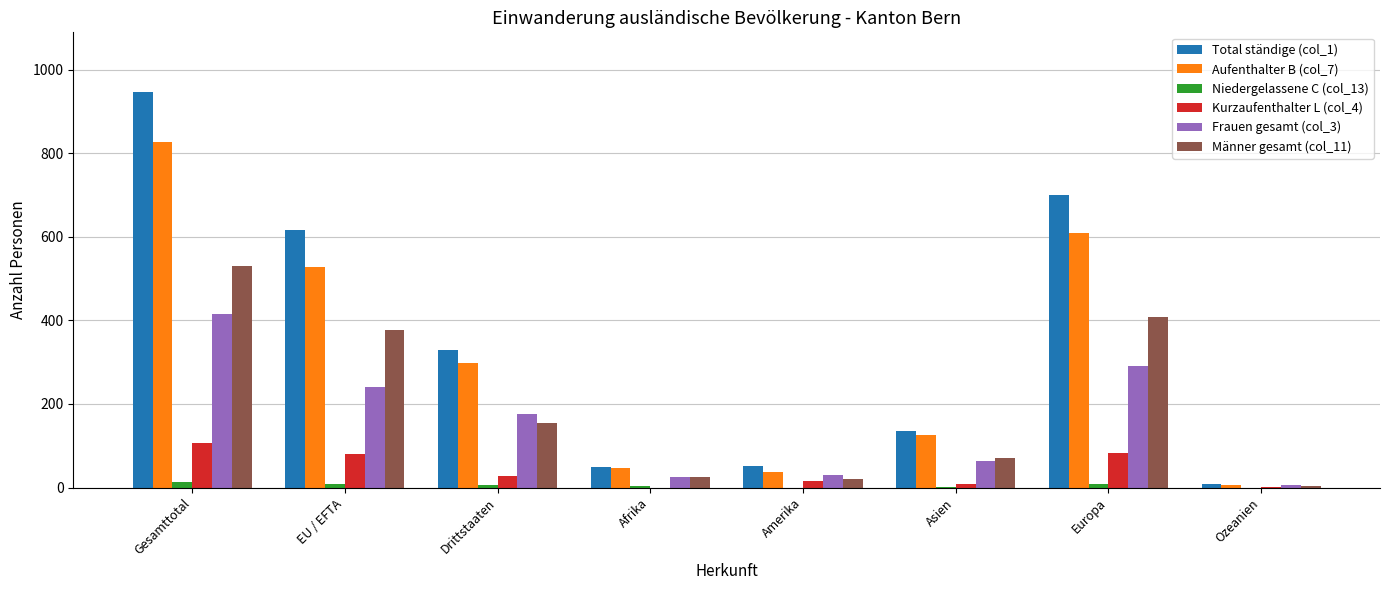

What is the total value across all series at Amerika?

156